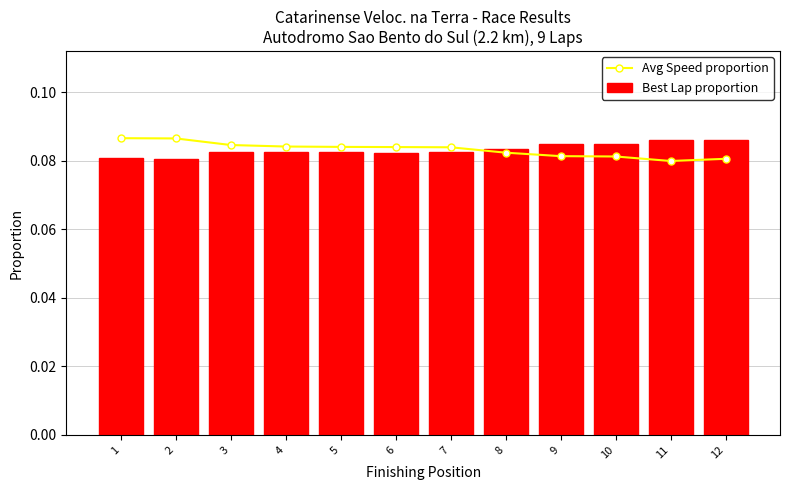

Between 11 and 5, which is larger?

5